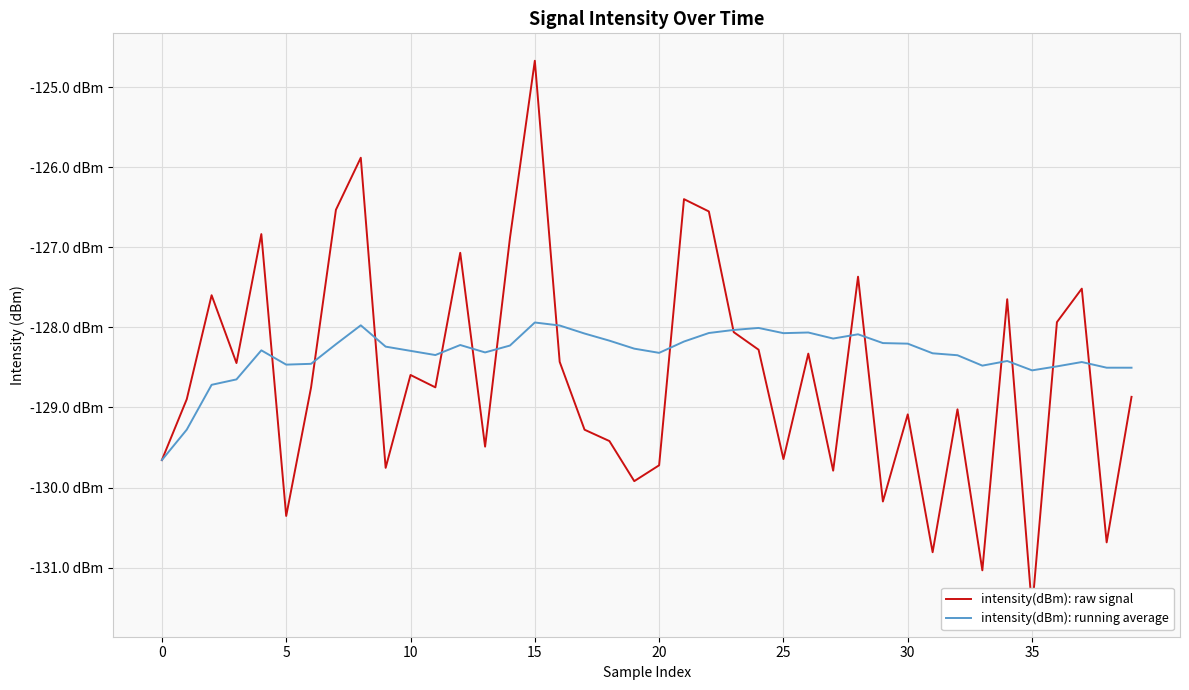

True or false: intensity(dBm): running average has more than 0 interior local peaks.

True